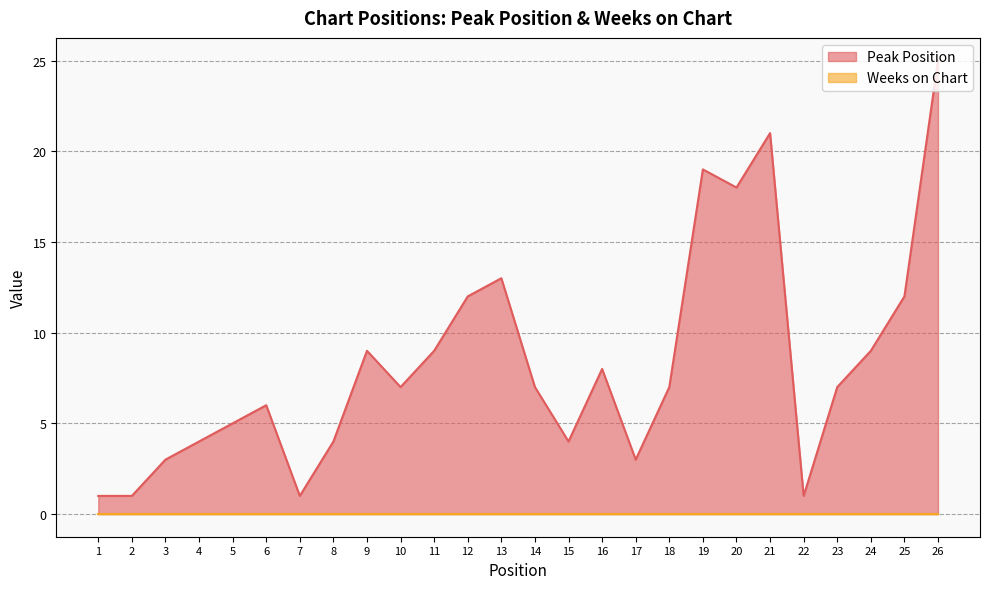

Is it true that the value at 3 is 3?

True